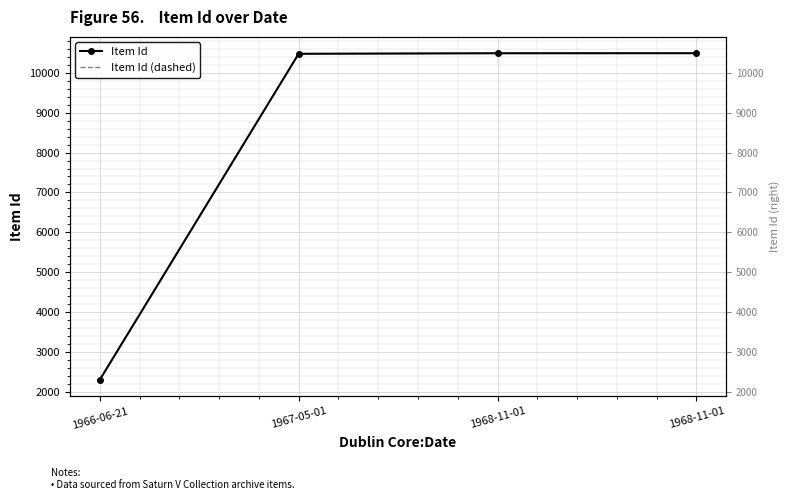

How many data points in Item Id are less than 10483?

2